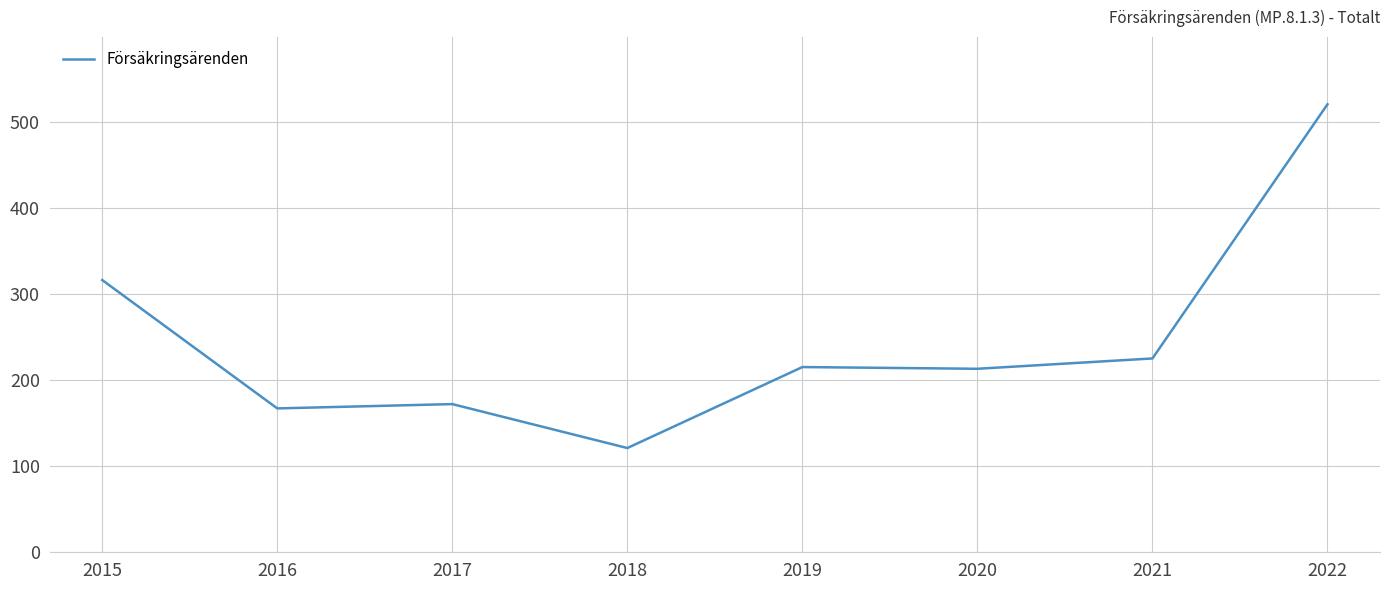

True or false: the data shows 199 at 2015.

False